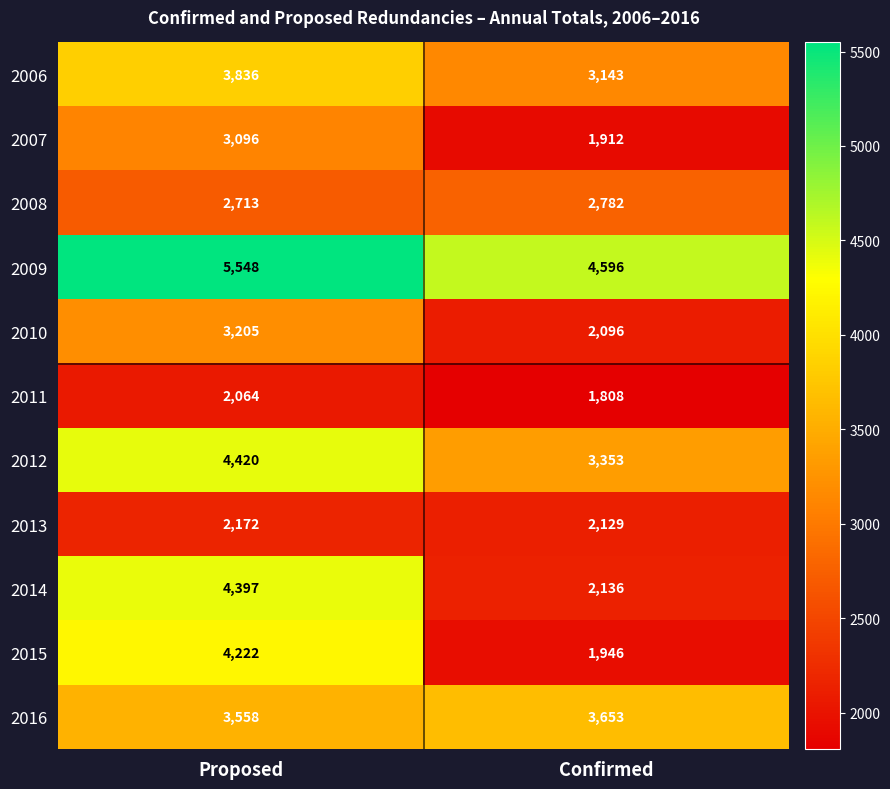

Rank the series by their maximum value, from lowest to highest.

2011, 2013, 2008, 2007, 2010, 2016, 2006, 2015, 2014, 2012, 2009